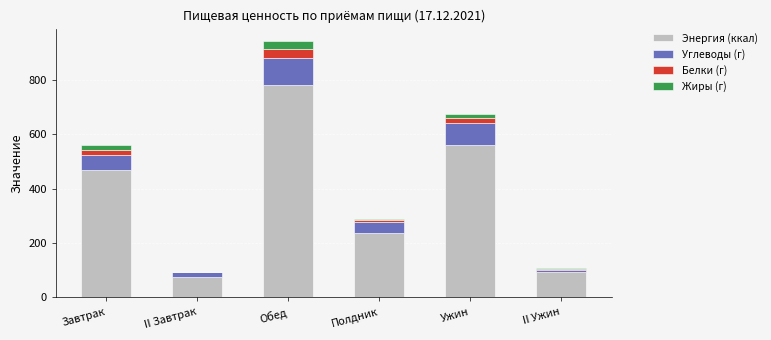

How many data points does each series have?

6